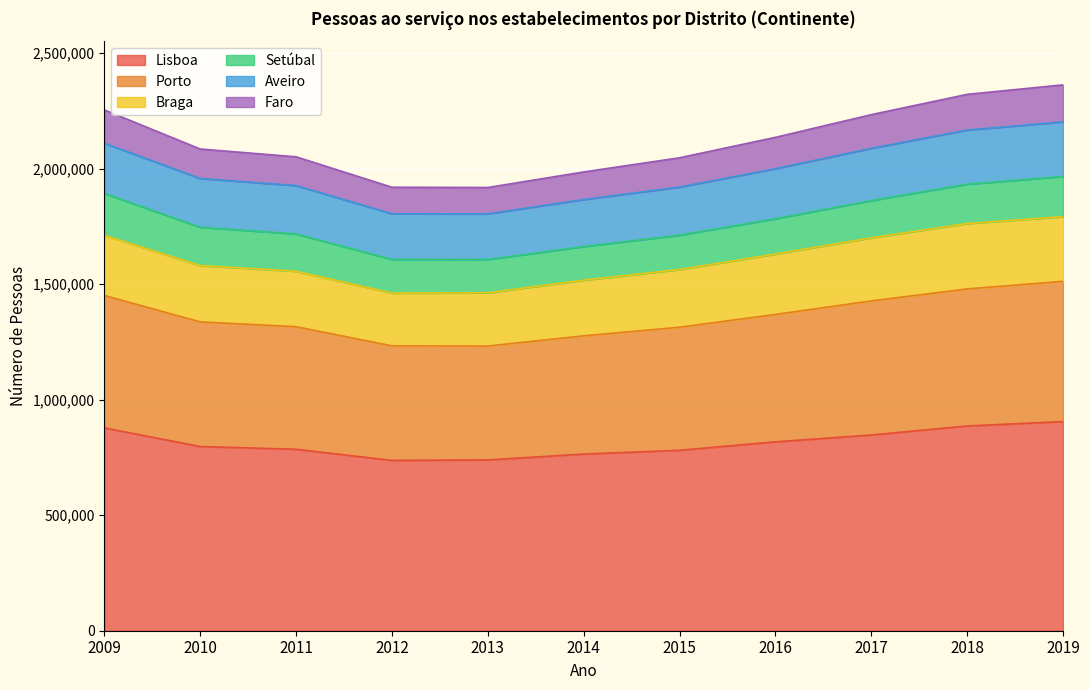

The value of Lisboa at 2019 is 905022. True or false?

True